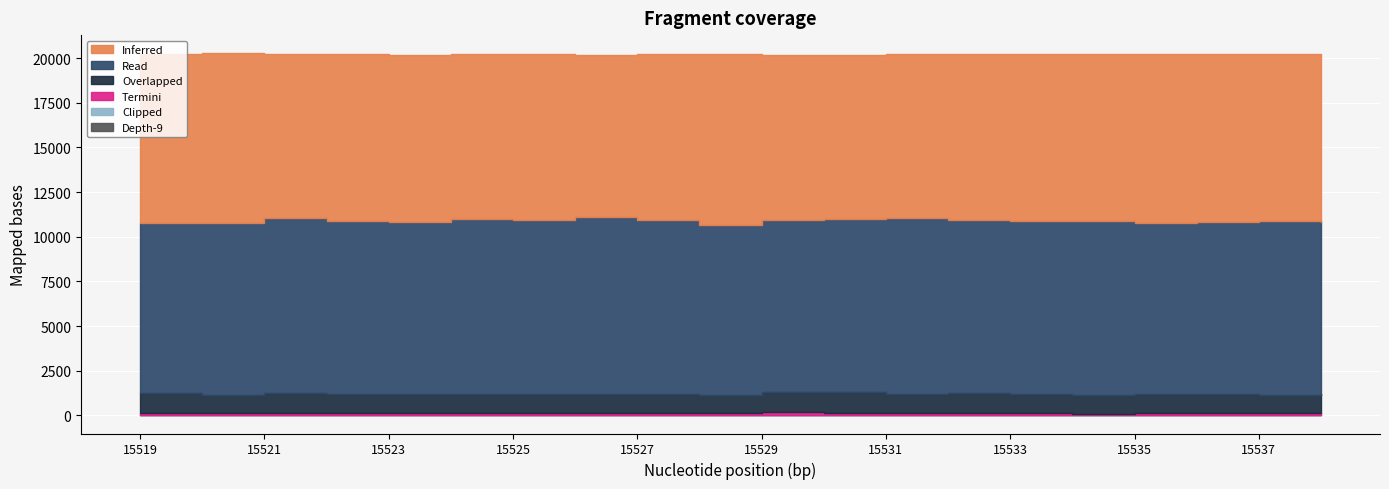

At which category does the chart reach its peak across all series?

15526